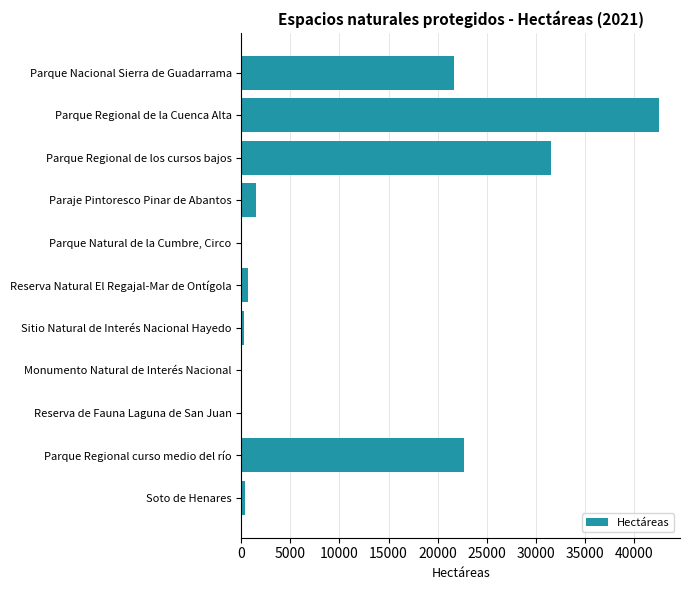

Which has a higher value, Parque Regional curso medio del río or Monumento Natural de Interés Nacional?

Parque Regional curso medio del río